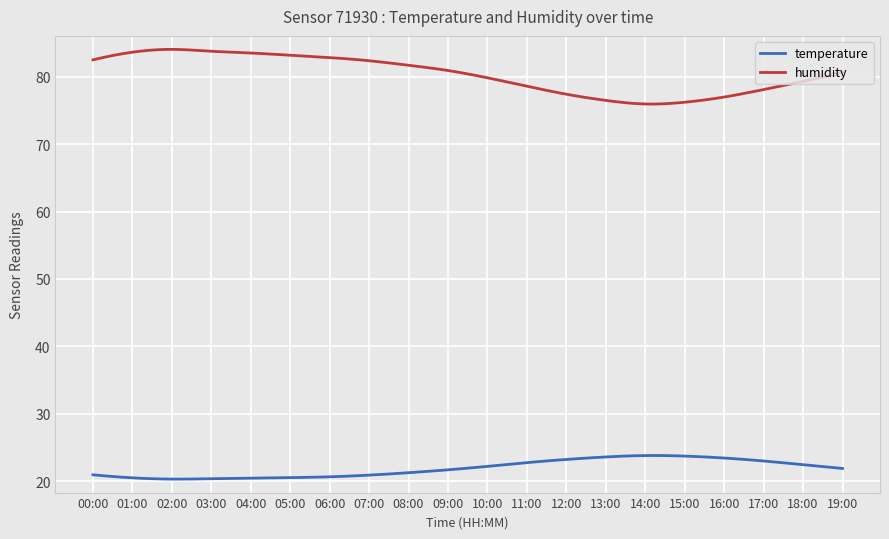

What is the difference between the maximum and minimum values in the temperature series?

3.5